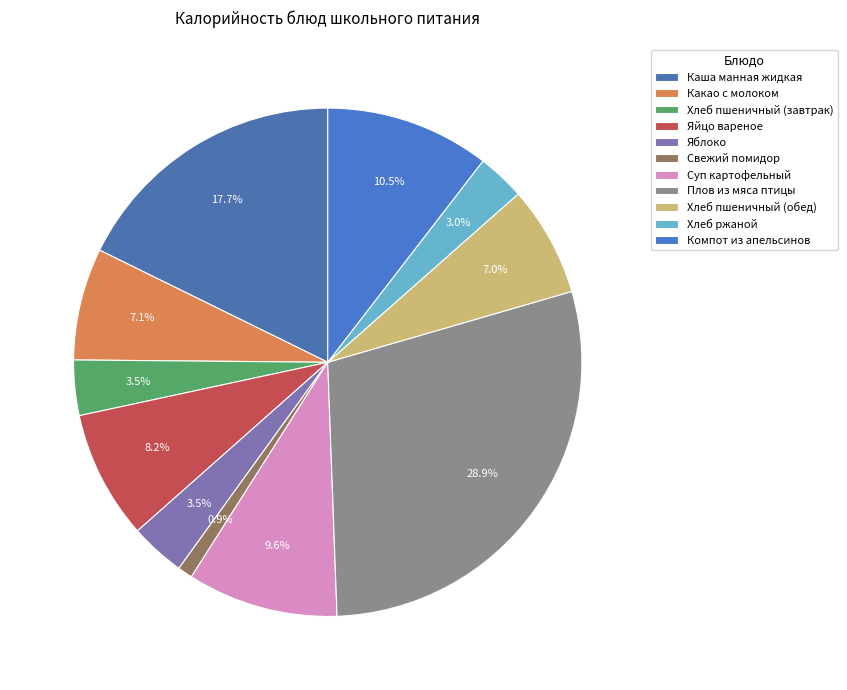

What percentage do Суп картофельный and Плов из мяса птицы together represent?

38.5%